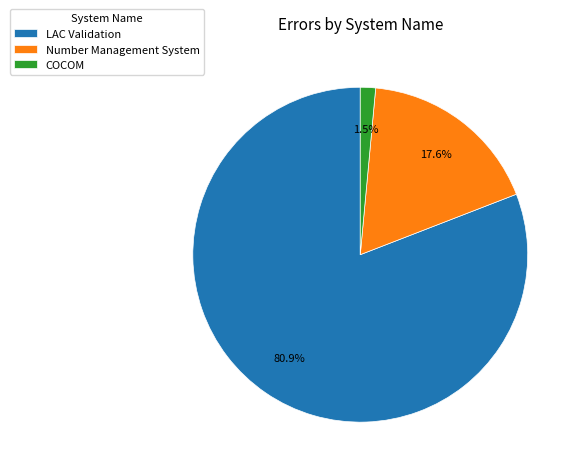

To the nearest percent, what is the difference between the largest and smallest slice percentages?

79%